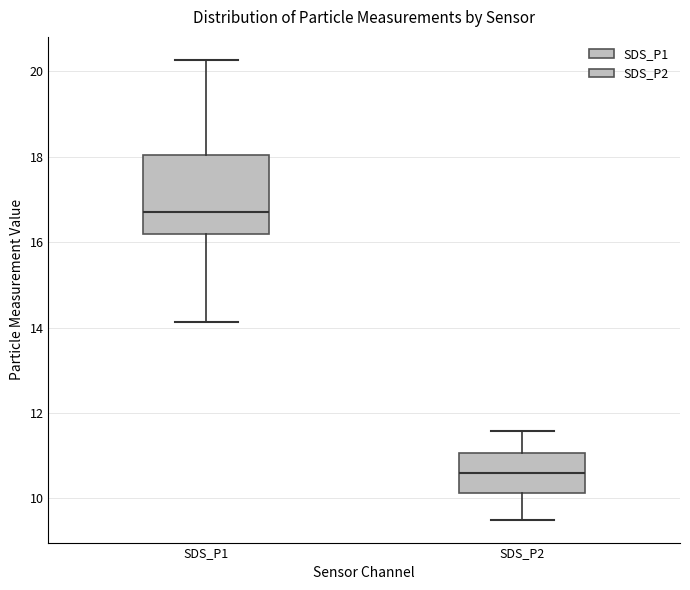

Reading left to right, read every box against the y-axis: the position of its median line, the range the box covers, and the ends of its whiskers. The values are not printed on the chart, so give them approximately, as read against the axis.

SDS_P1: median 16.8, box 16.2 to 18.0, whiskers 14.2 to 20.2
SDS_P2: median 10.6, box 10.2 to 11.0, whiskers 9.6 to 11.6